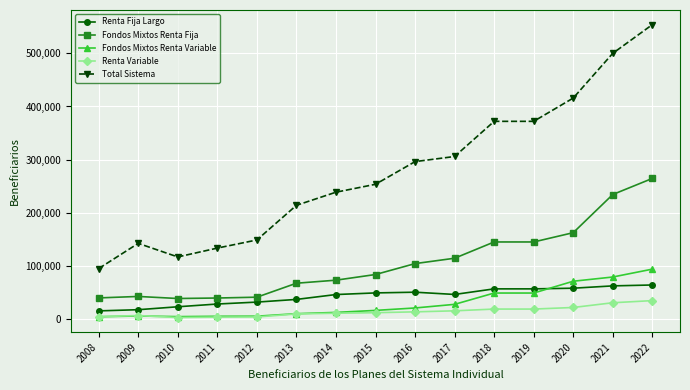

At which category is the sum across all series the highest?

2022